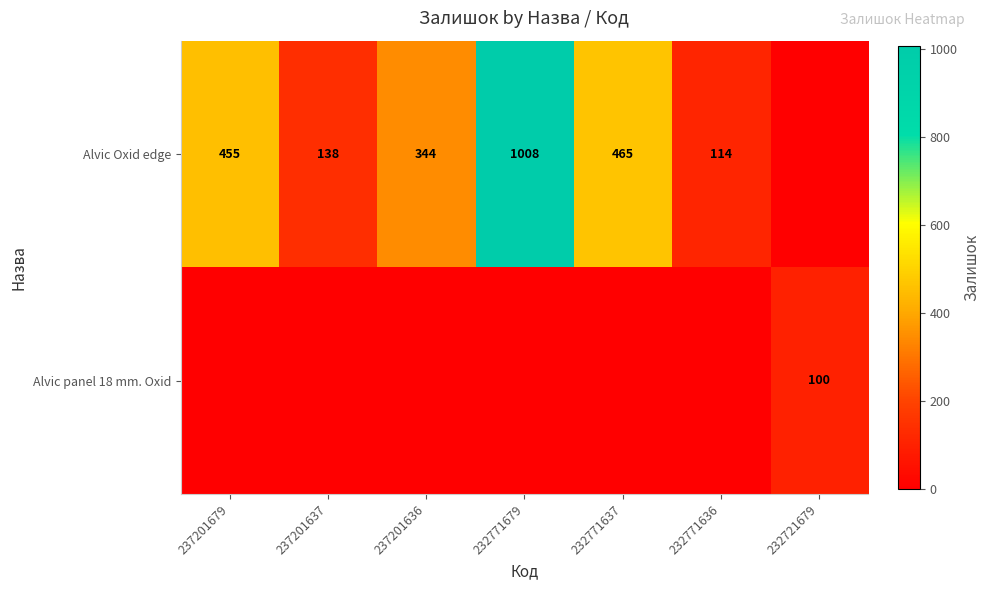

What is the sum of the Alvic Oxid edge values at 237201637 and 232771679?

1146